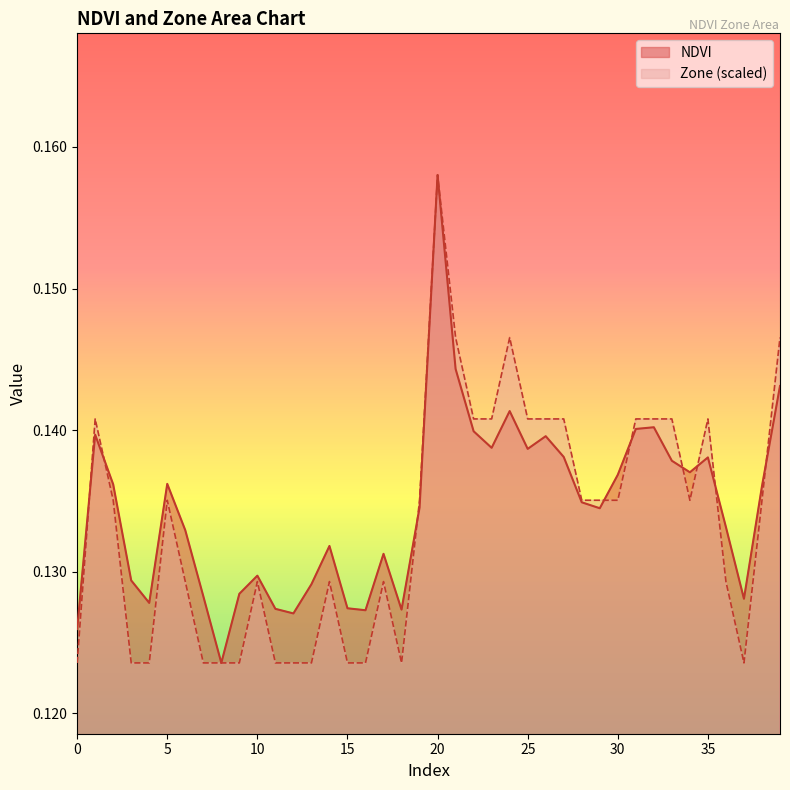

Rank the series by their maximum value, from lowest to highest.

NDVI, Zone